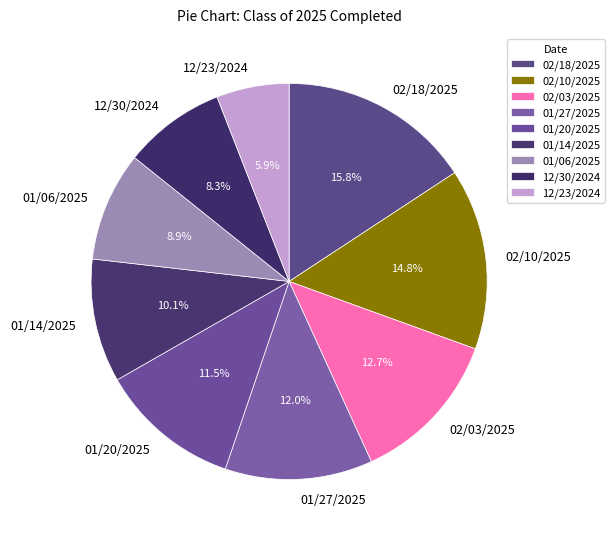

To the nearest percent, what is the combined percentage of 01/27/2025 and 02/18/2025?

28%